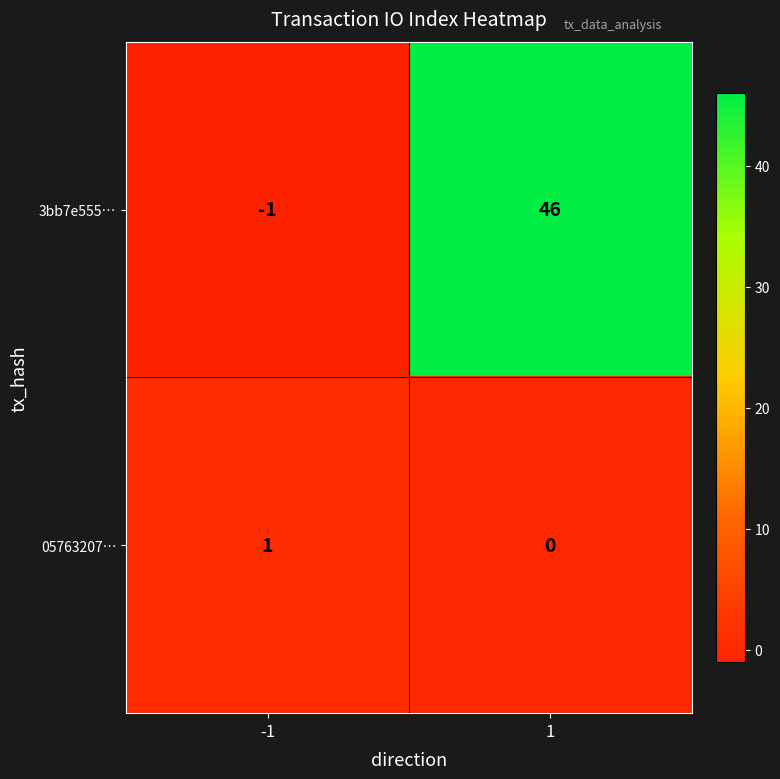

Is the value of 3bb7e555… at -1 greater than the value of 05763207… at -1?

No